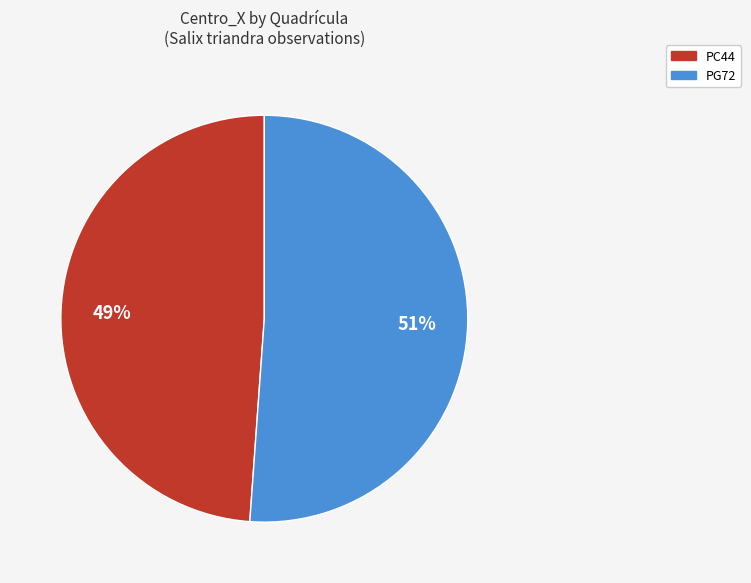

Do PC44 and PG72 together represent more than half of the pie?

Yes